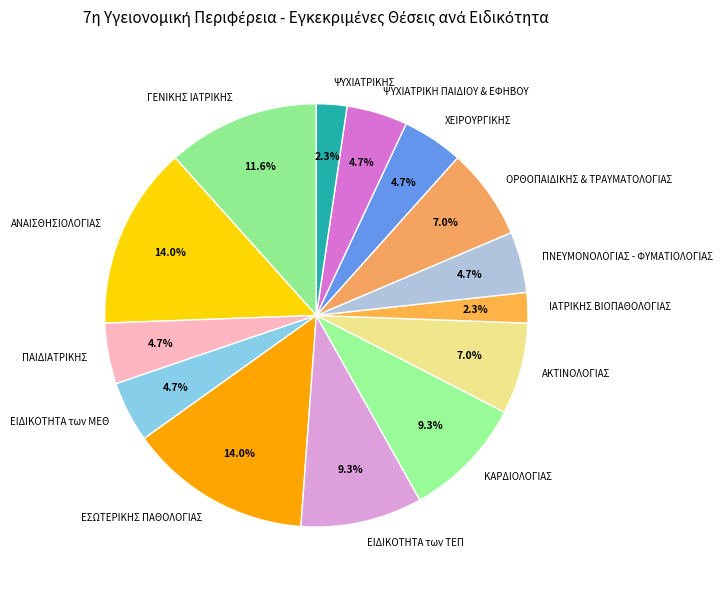

Approximately how many times larger is the value at ΕΙΔΙΚΟΤΗΤΑ των ΤΕΠ compared to ΑΚΤΙΝΟΛΟΓΙΑΣ?

1.3